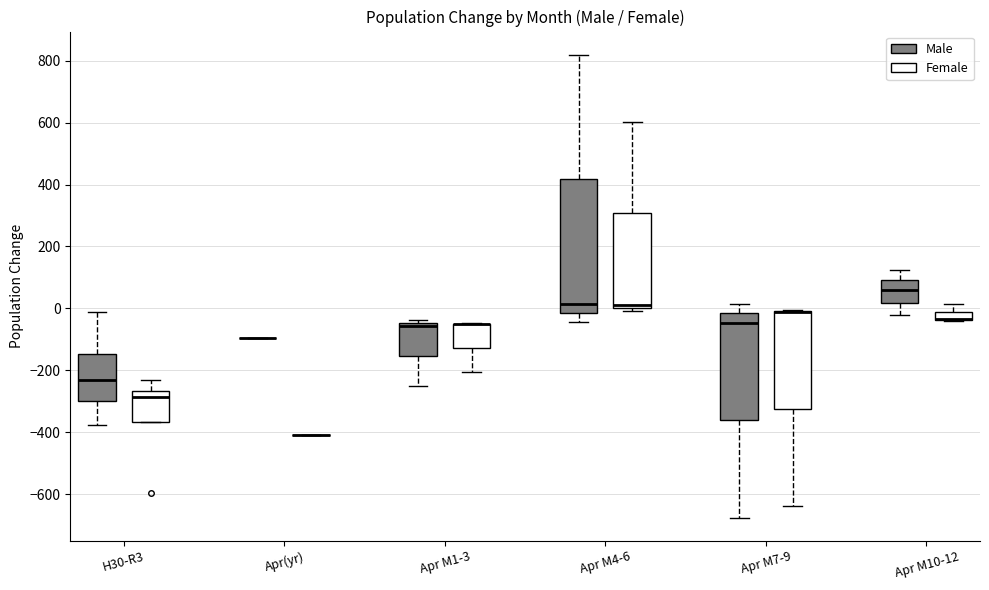

Where does the upper whisker of the box for Apr M10-12 (Male) end on the y-axis? The values are not printed on the chart, so give them approximately, as read against the axis.

120